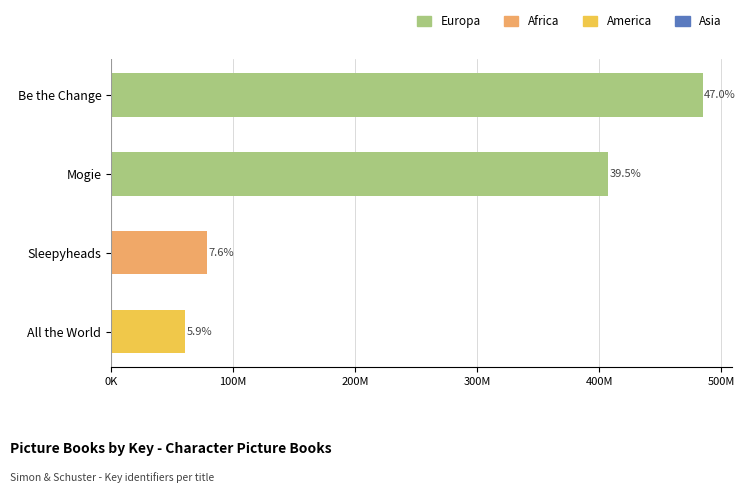

Between All the World and Mogie, which is larger?

Mogie